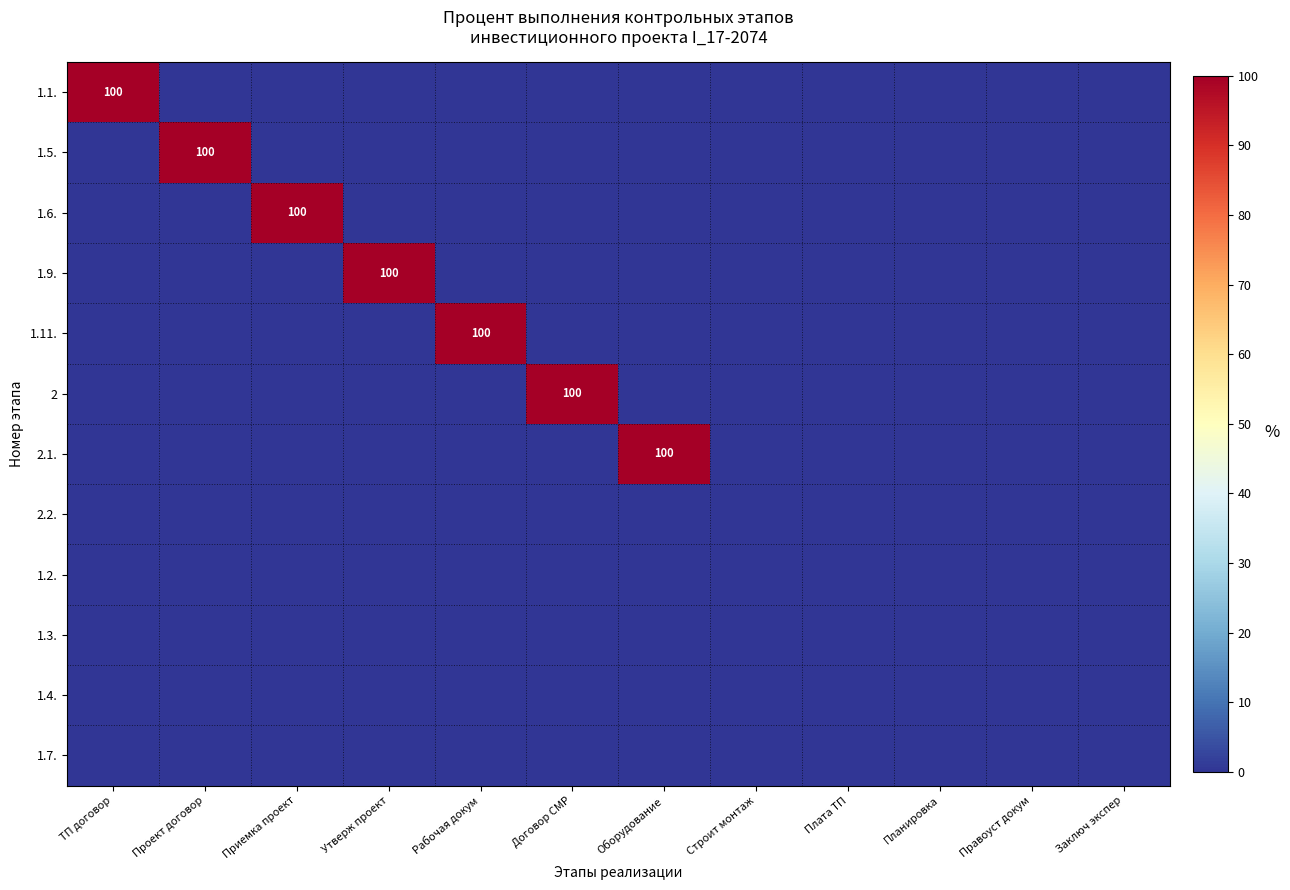

What is the total value across all series at ТП договор?

100